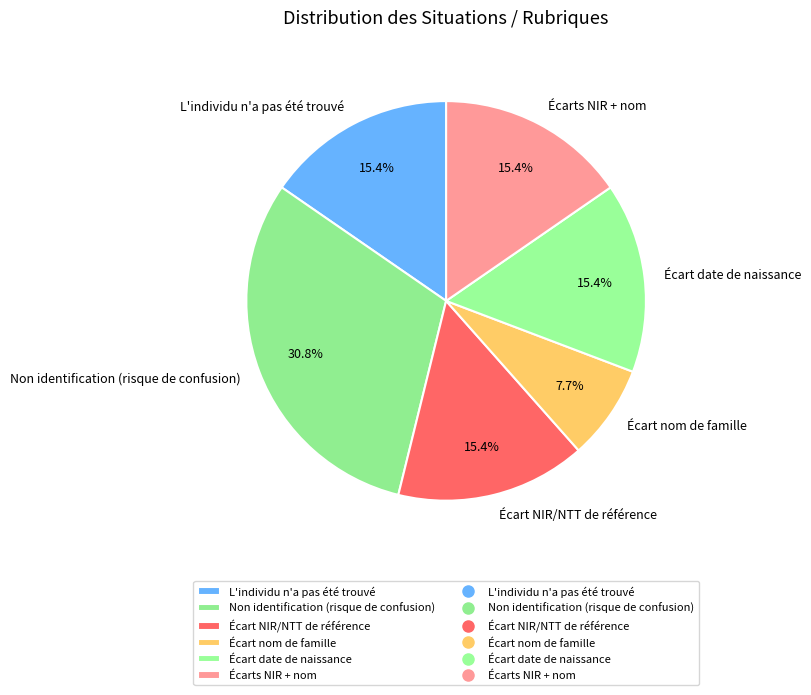

Which category has the biggest portion of the pie?

Non identification (risque de confusion)